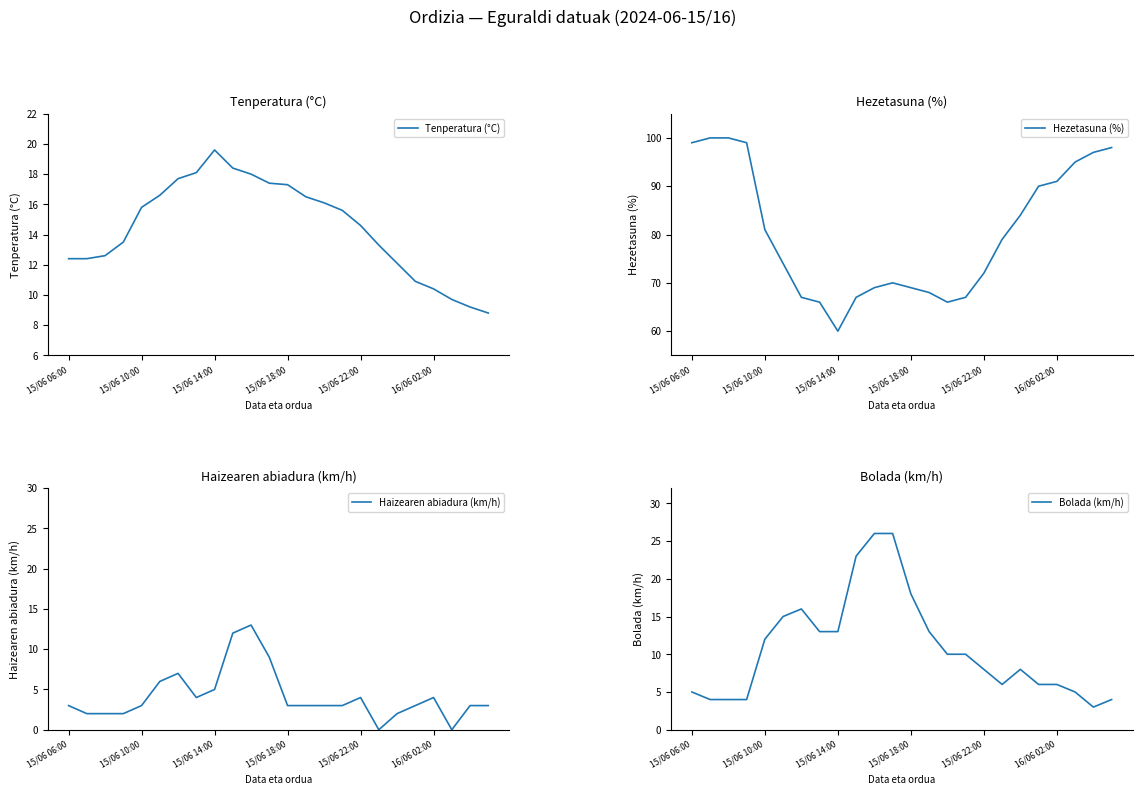

True or false: Hezetasuna (%) and Haizearen abiadura (km/h) intersect in this chart.

False